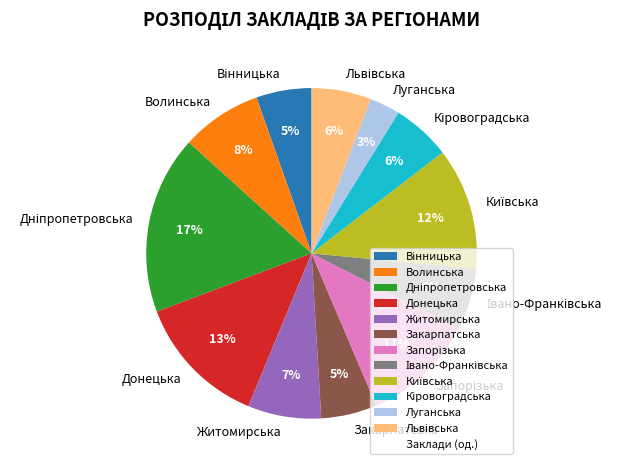

Is it true that Волинська is 8% of the pie?

True